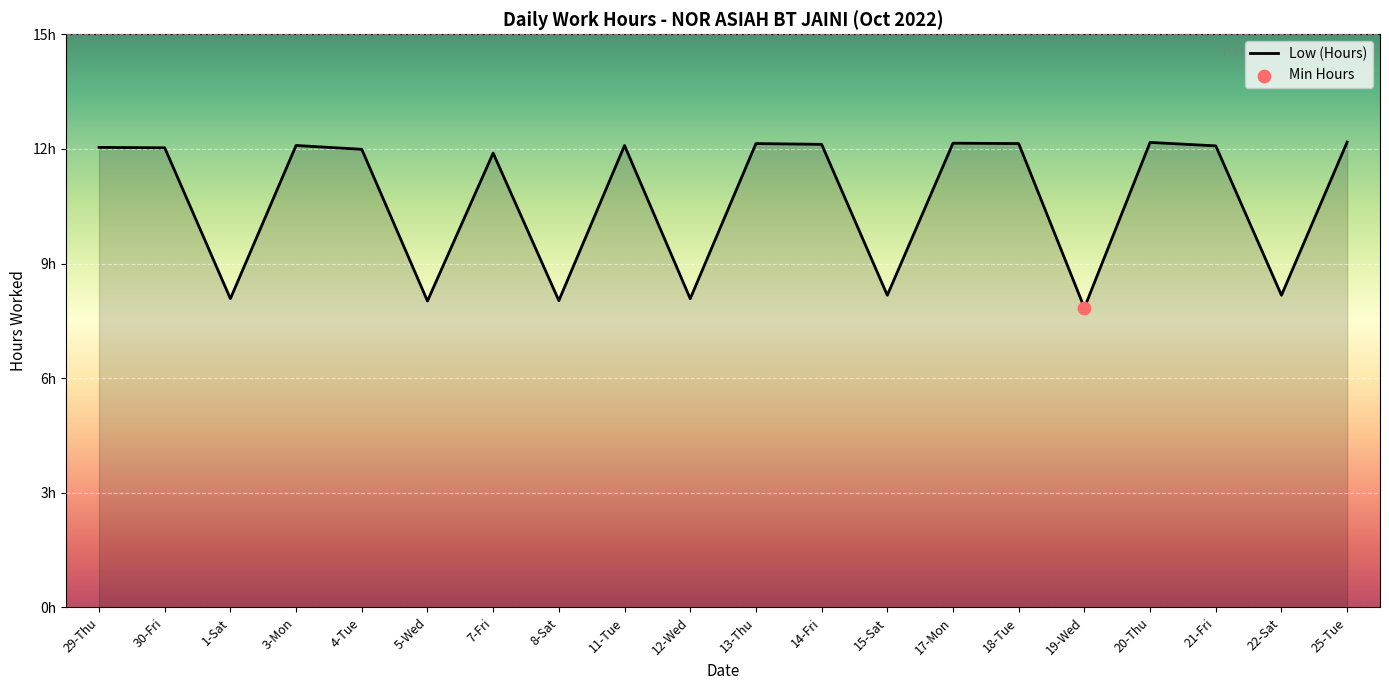

Which has a higher value, 25-Tue or 17-Mon?

25-Tue